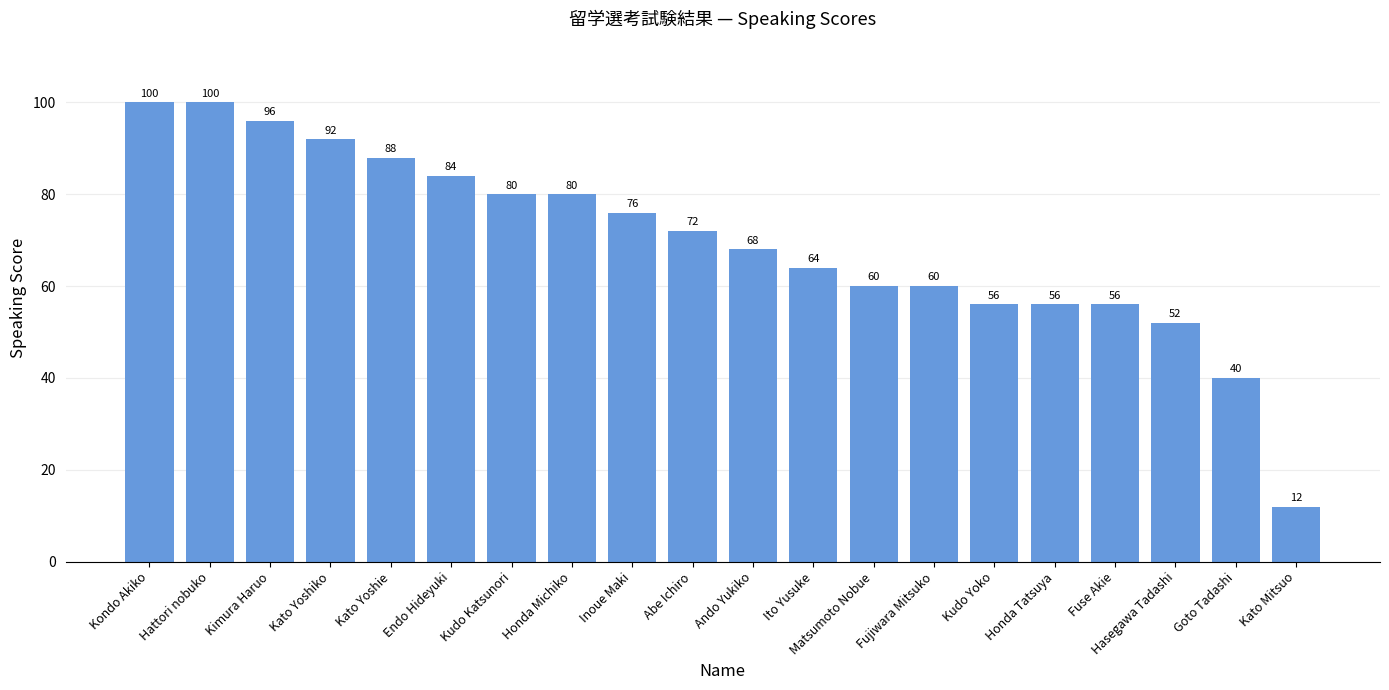

Which label corresponds to the smallest value in the chart?

Kato Mitsuo